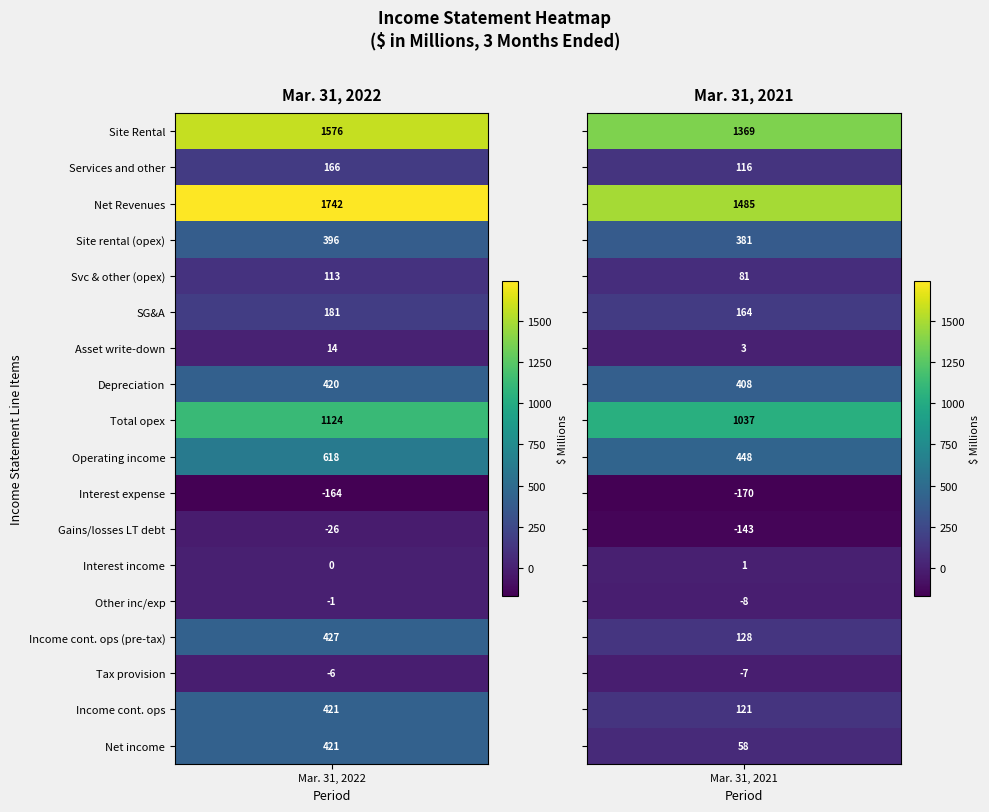

Is it true that Gains/losses LT debt equals -143 at 1?

True